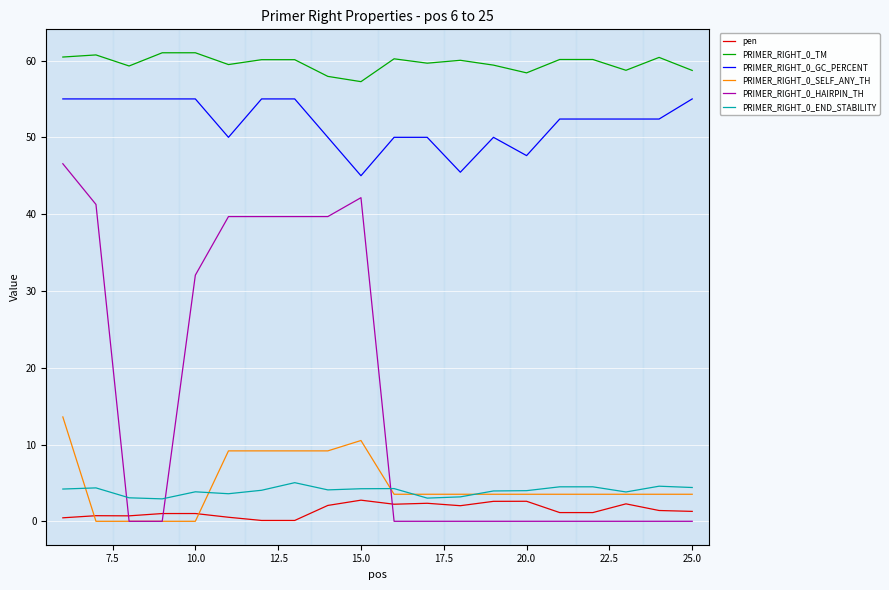

Which series has the largest total across all categories?

PRIMER_RIGHT_0_TM